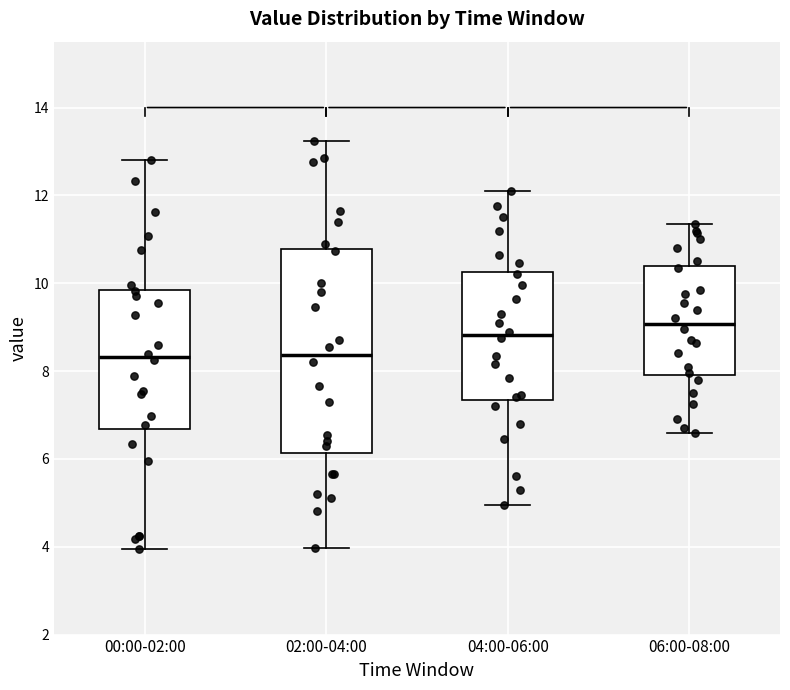

Reading left to right, read every box against the y-axis: the position of its median line, the range the box covers, and the ends of its whiskers. The values are not printed on the chart, so give them approximately, as read against the axis.

00:00-02:00: median 8.4, box 6.6 to 9.8, whiskers 4.0 to 12.8
02:00-04:00: median 8.4, box 6.2 to 10.8, whiskers 4.0 to 13.2
04:00-06:00: median 8.8, box 7.4 to 10.2, whiskers 5.0 to 12.2
06:00-08:00: median 9.0, box 8.0 to 10.4, whiskers 6.6 to 11.4